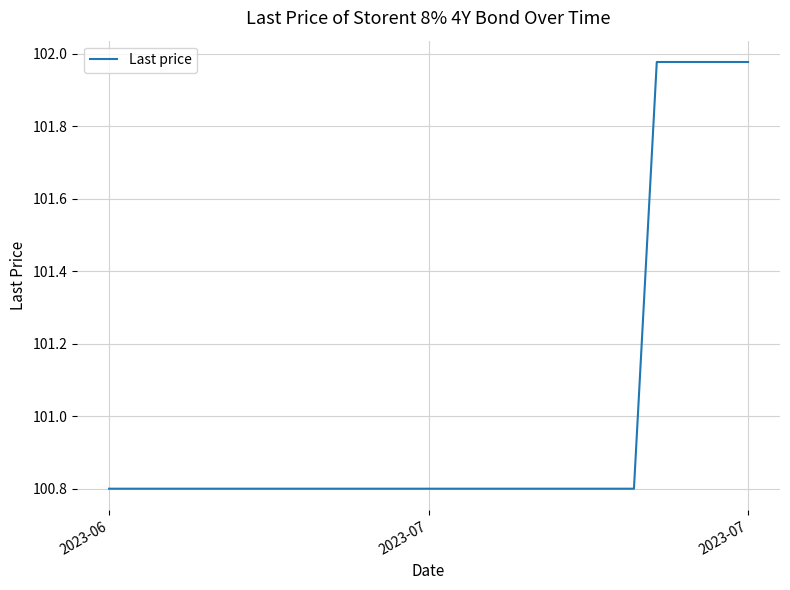

What is the minimum value shown in the chart?

100.8